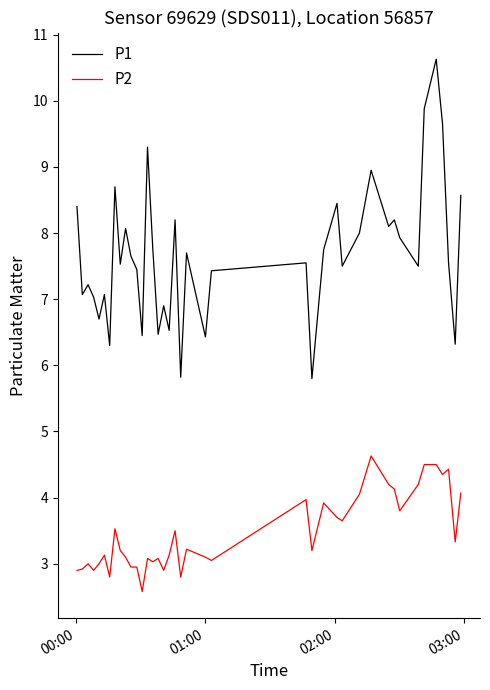

Does the chart display data point markers on the line(s)?

No